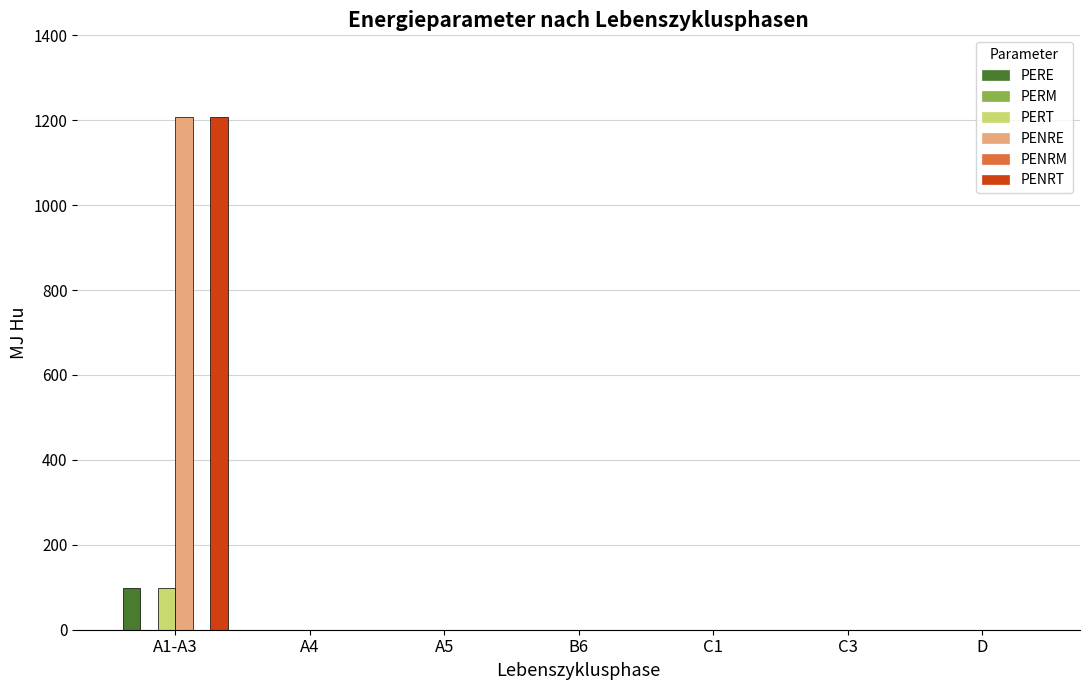

What is the label of the 1st bar from the left?

A1-A3